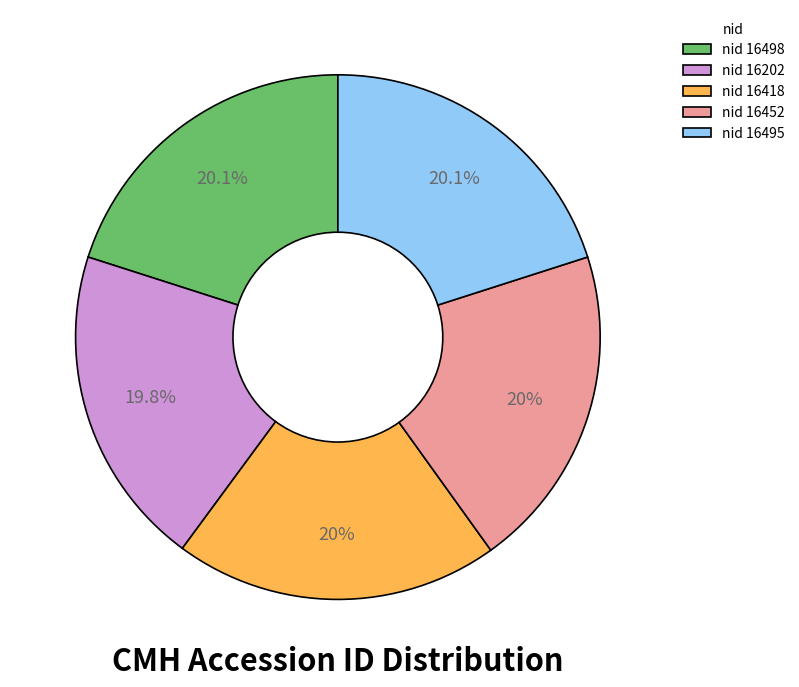

What portion of the pie excludes nid 16202?

80.2%